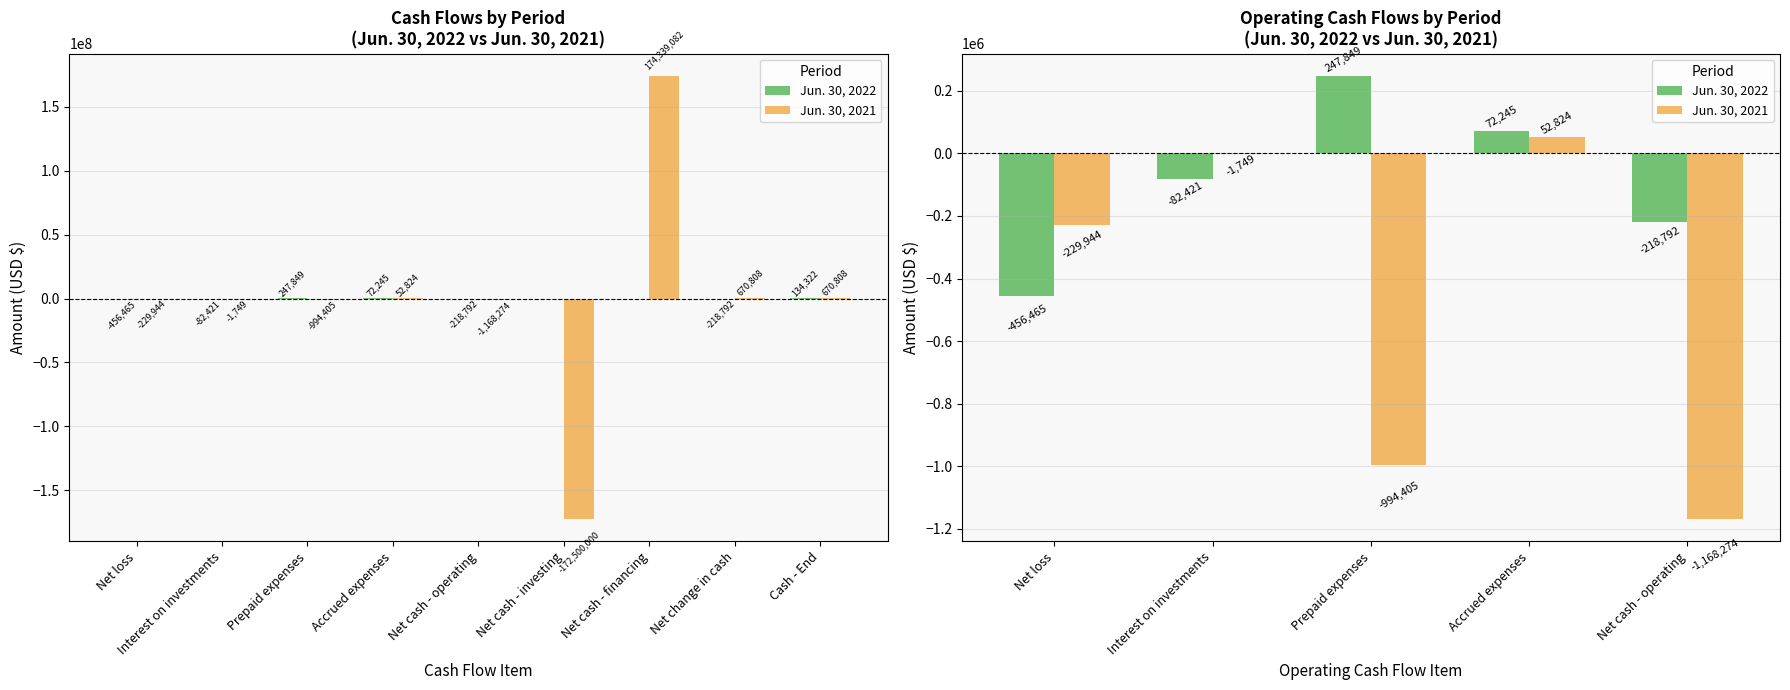

What is the total value across all series at Accrued expenses?

125069